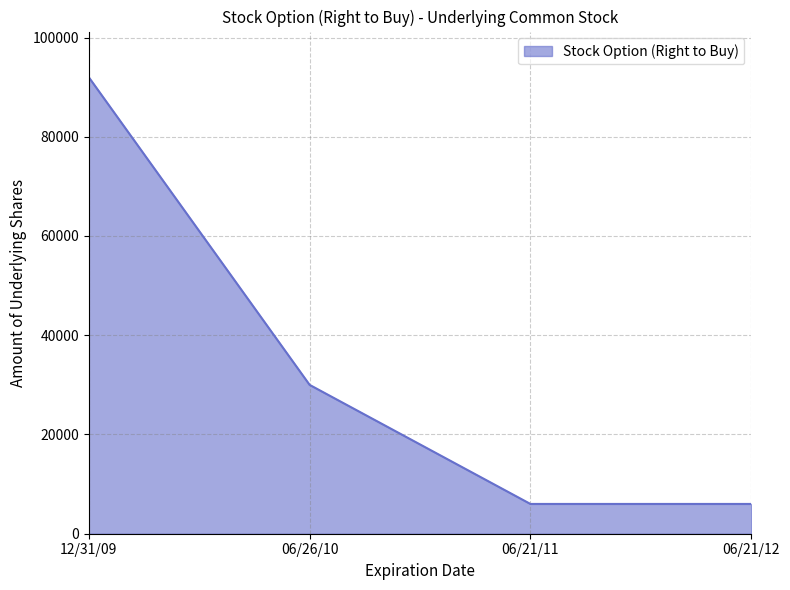

Where is the data nearest to the value 49000?

06/26/10